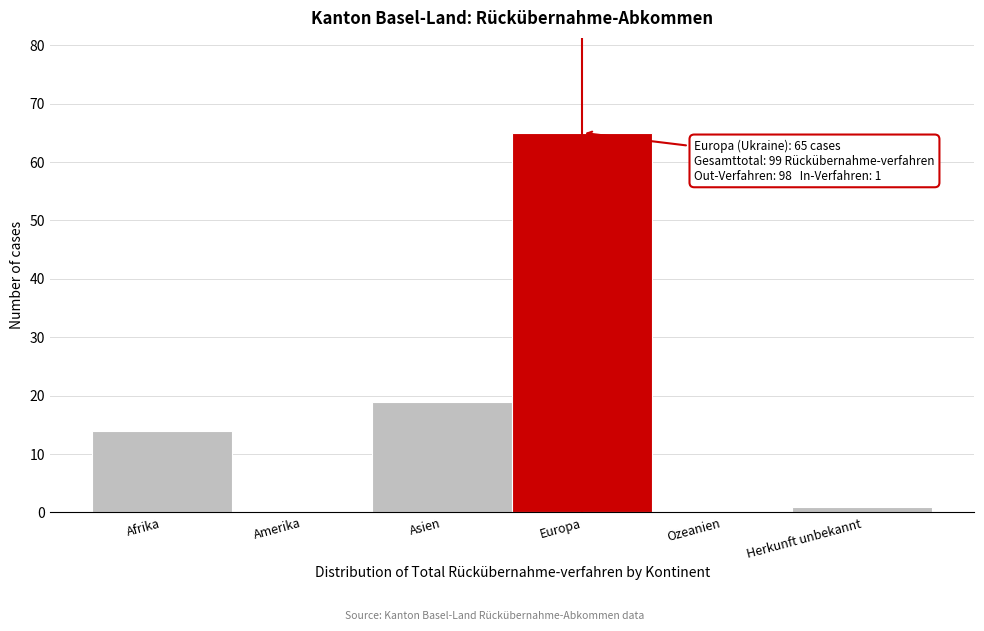

Reading left to right, transcribe all the data shown in this chart.

Afrika=14	Amerika=0	Asien=19	Europa=65	Ozeanien=0	Herkunft unbekannt=1